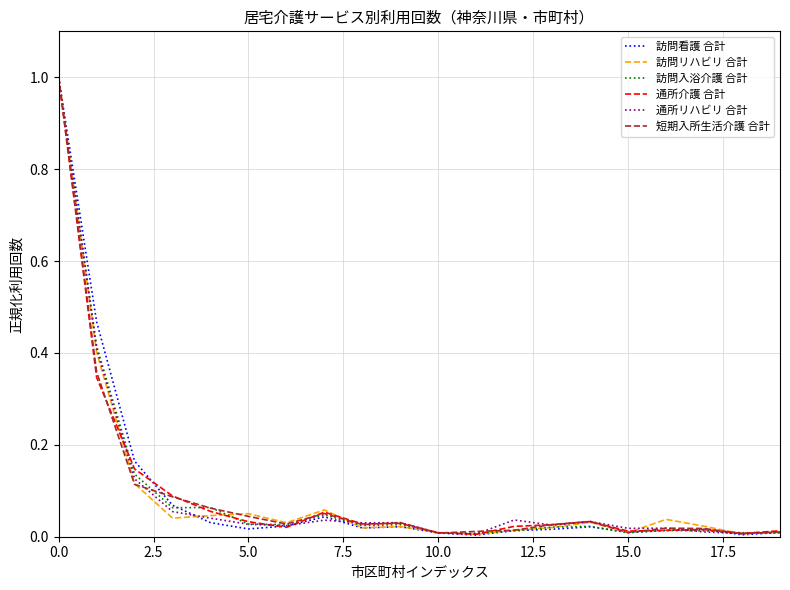

What is the greatest value displayed?

1.0